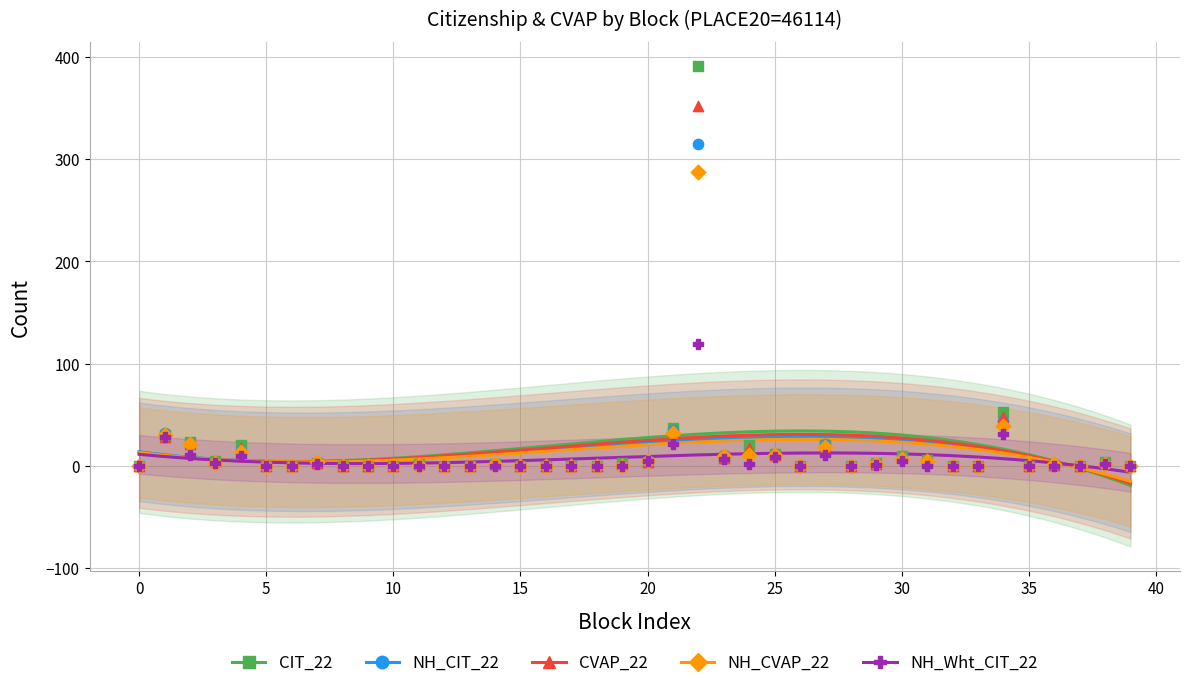

Across all series, what Y value is closest to 195?

119